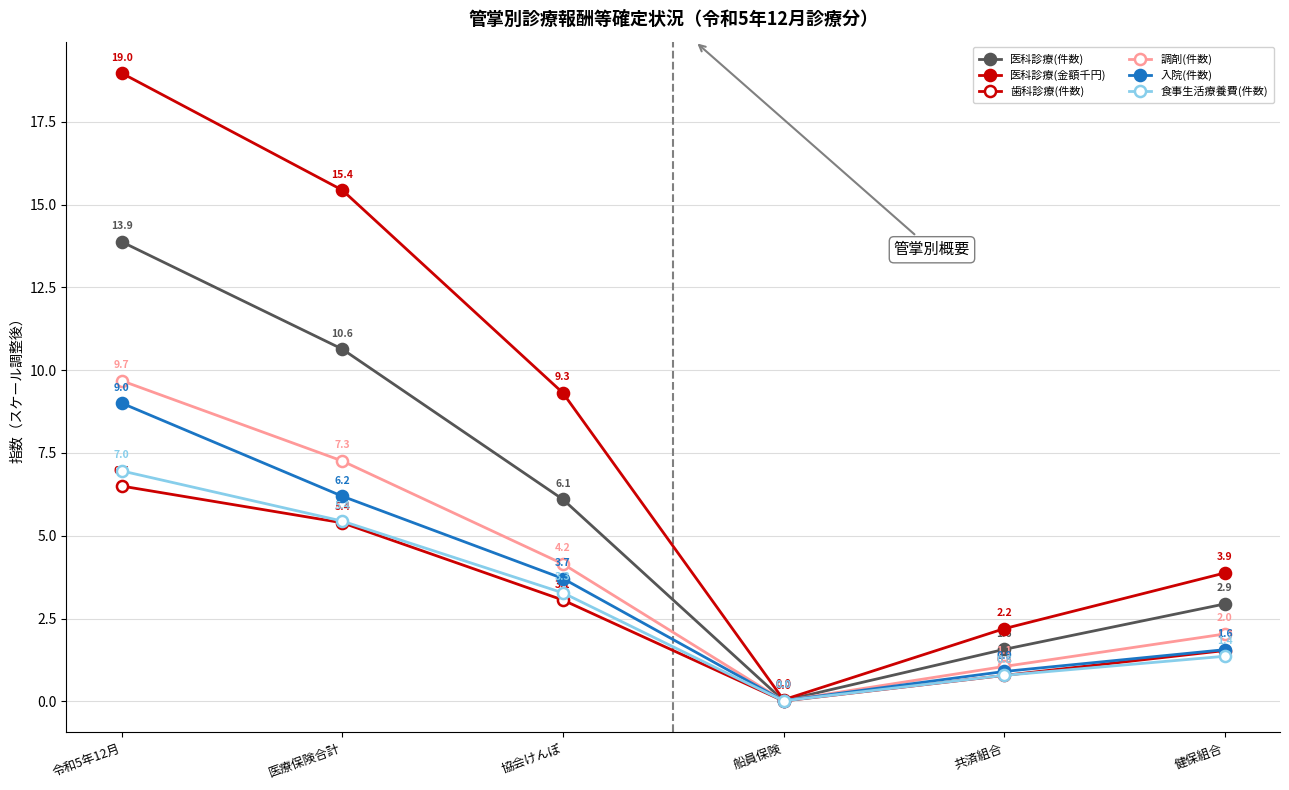

What is the label of the 1st point from the right?

健保組合